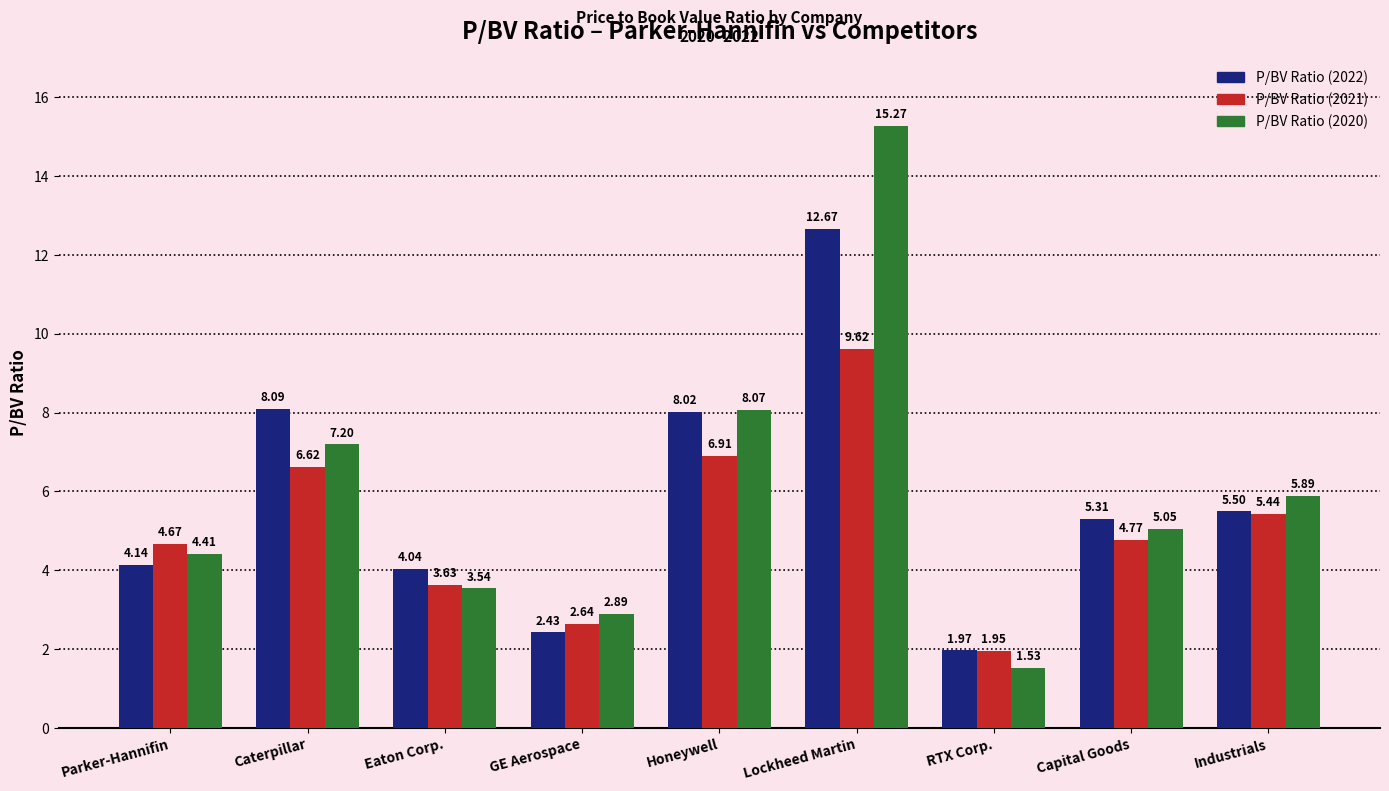

Which series changed the most between Caterpillar and GE Aerospace?

P/BV Ratio (2022)